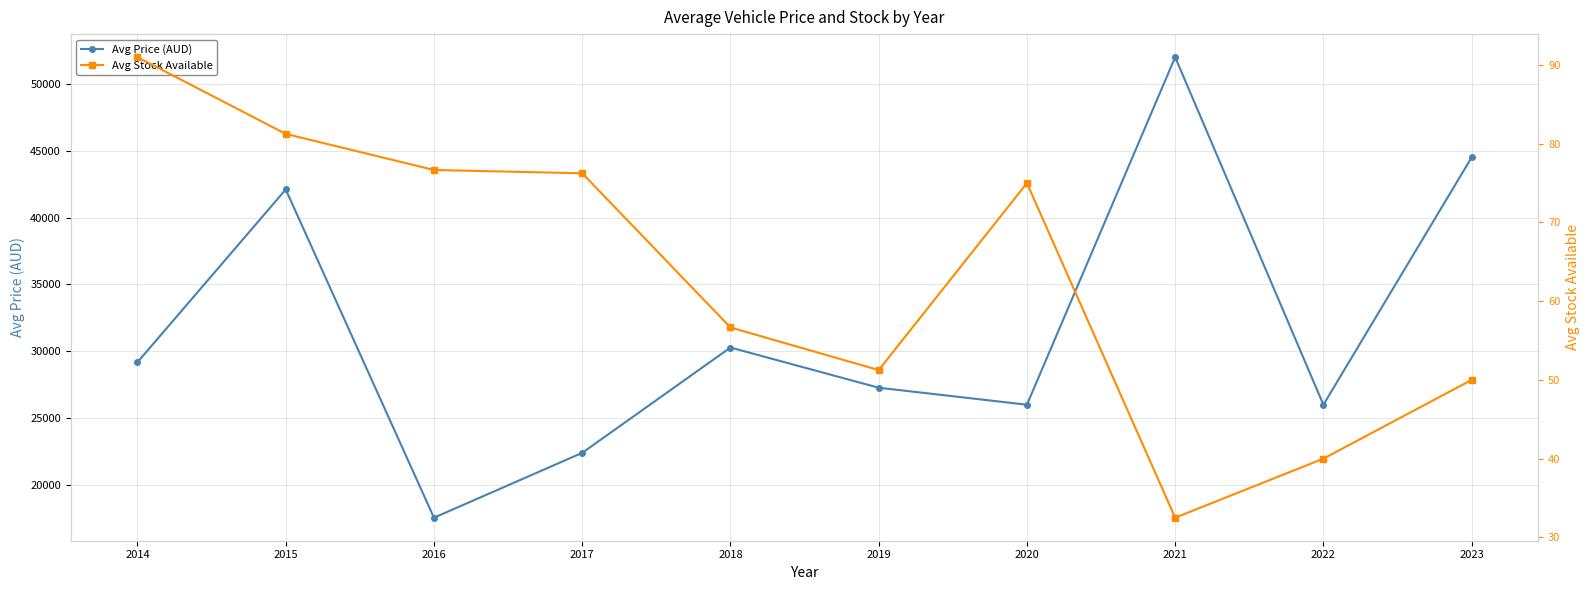

True or false: Avg Stock Available and Avg Price (AUD) cross at least once.

False